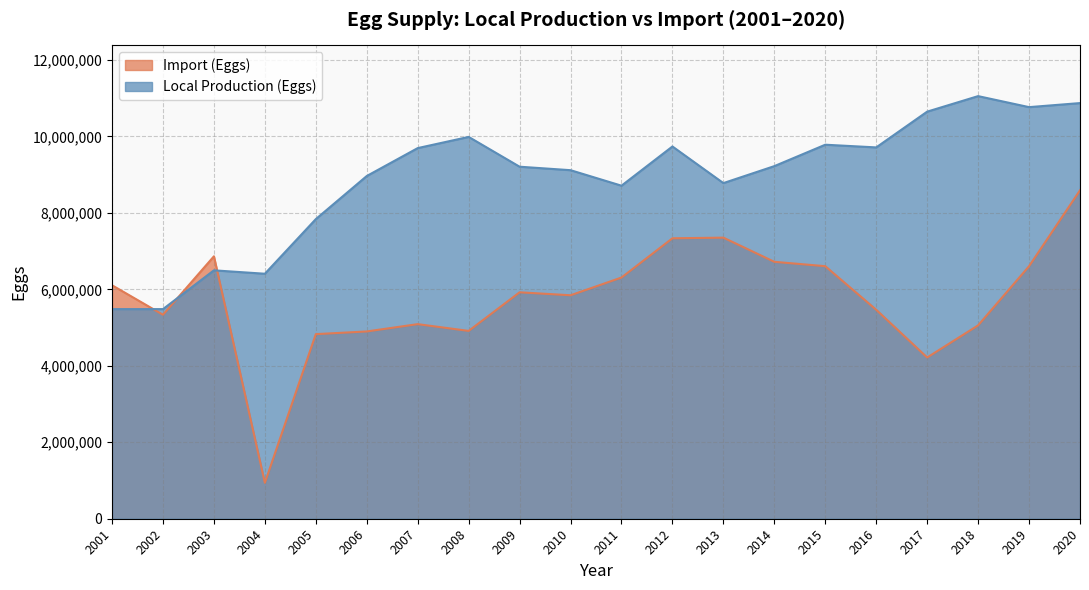

What is the value of the Local Production (Eggs) point at the 2nd from the left?

5482909